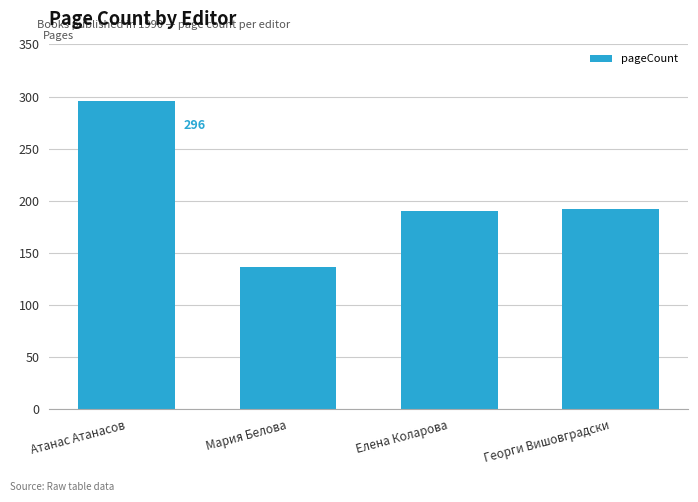

Approximately how many times larger is the value at Атанас Атанасов compared to Елена Коларова?

1.6